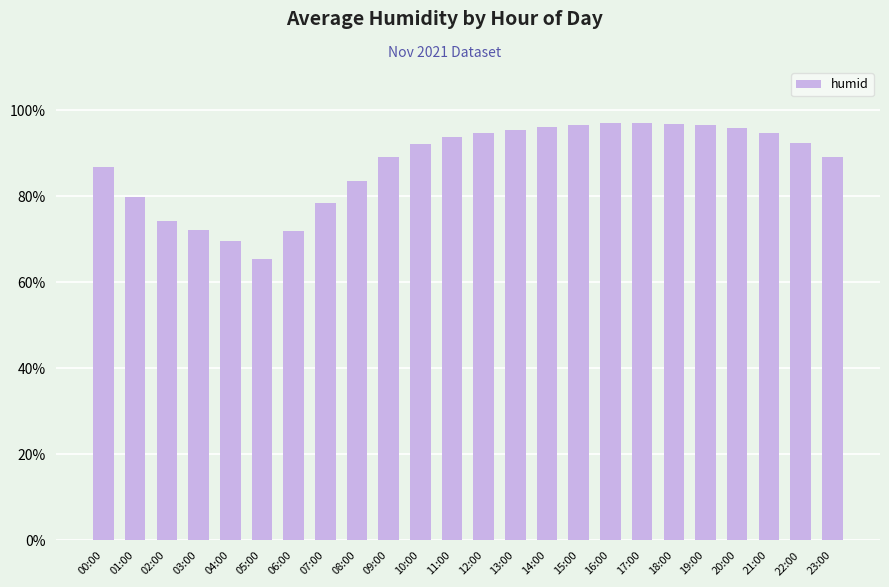

What is the change in value from 08:00 to 21:00?

+11.1